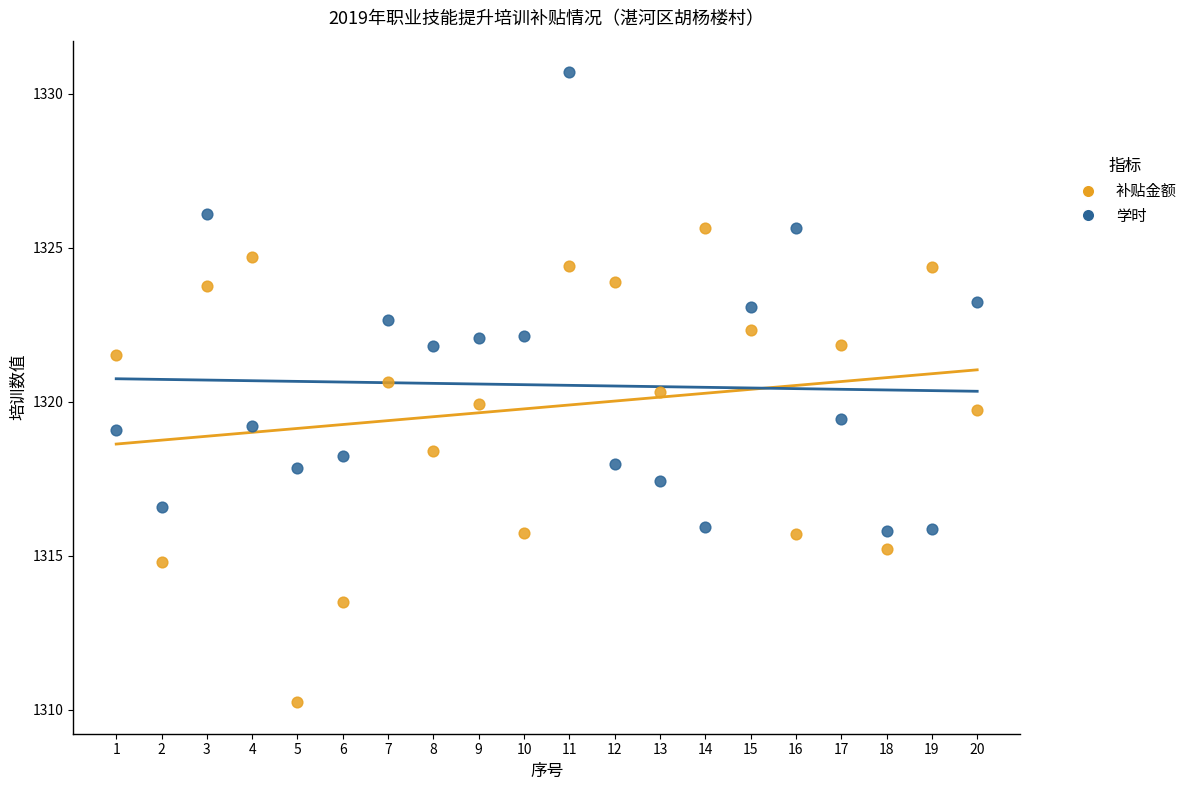

Across all data points, what is the range of X values (max minus min)?

19.0